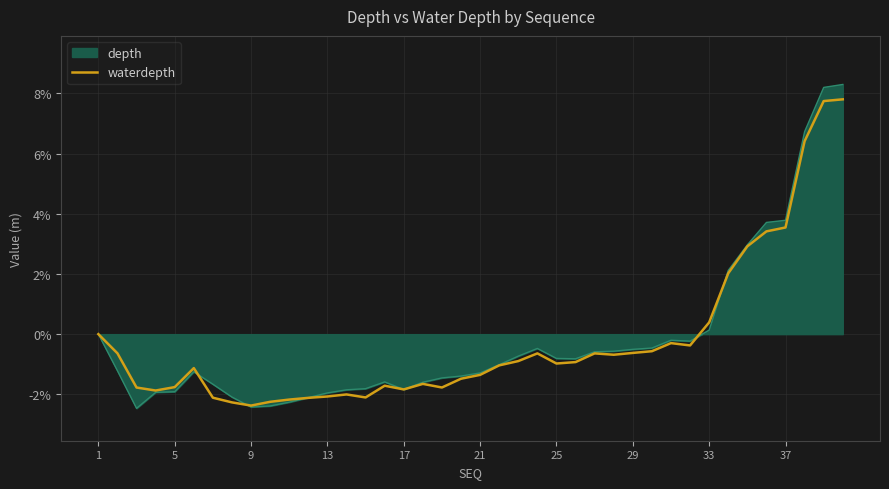

Which series has the widest spread of values?

depth